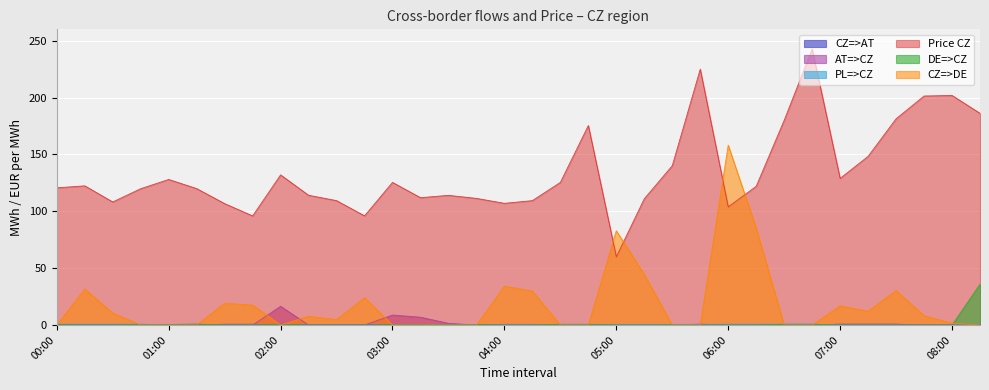

What is the label of the 31st point from the right?

00:45